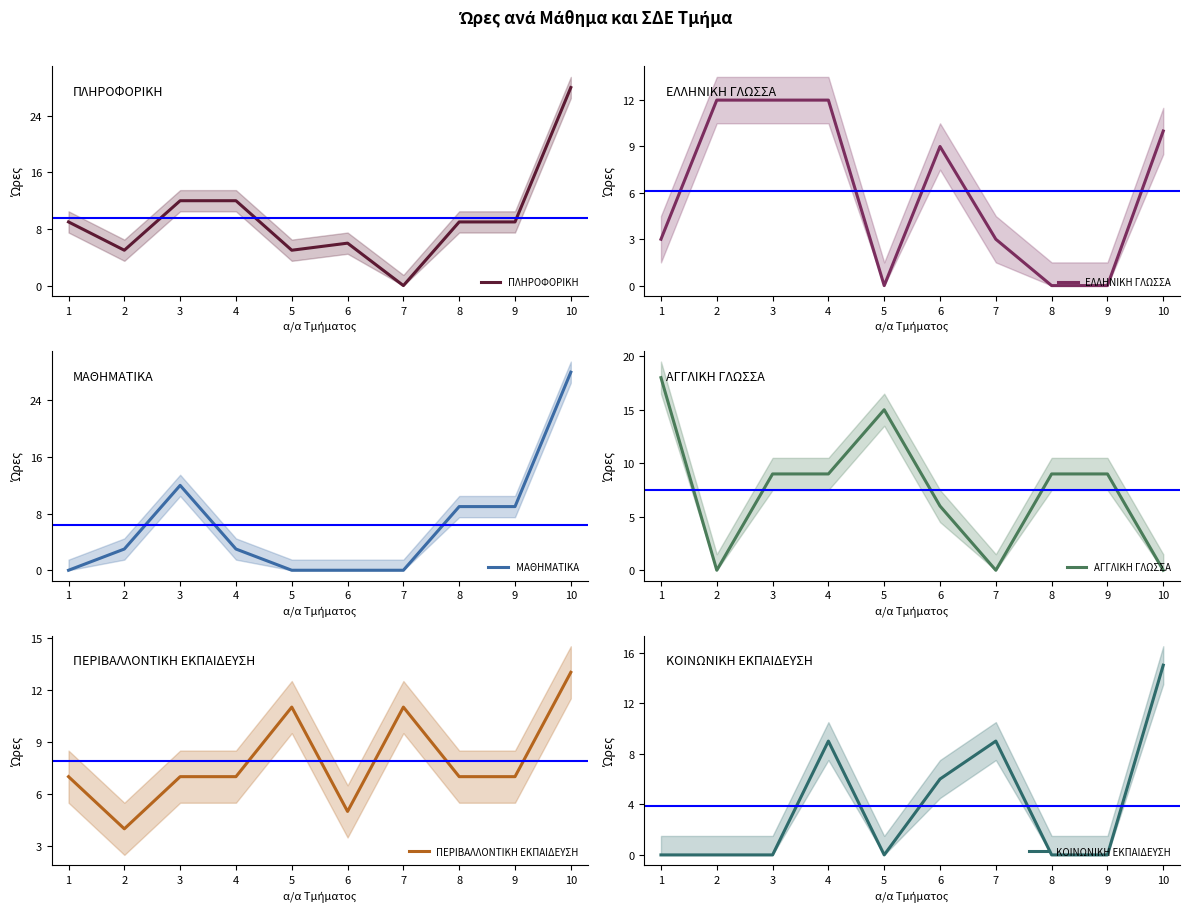

At how many categories does at least one series exceed 14?

3